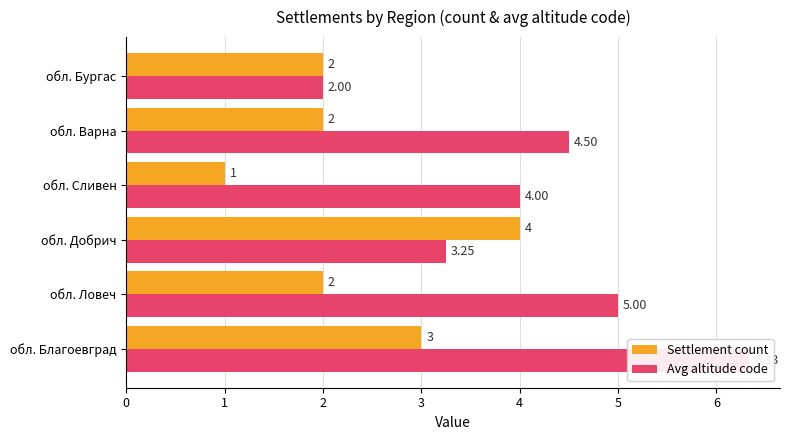

True or false: Avg altitude code has a value of 3.2 at обл. Добрич.

True